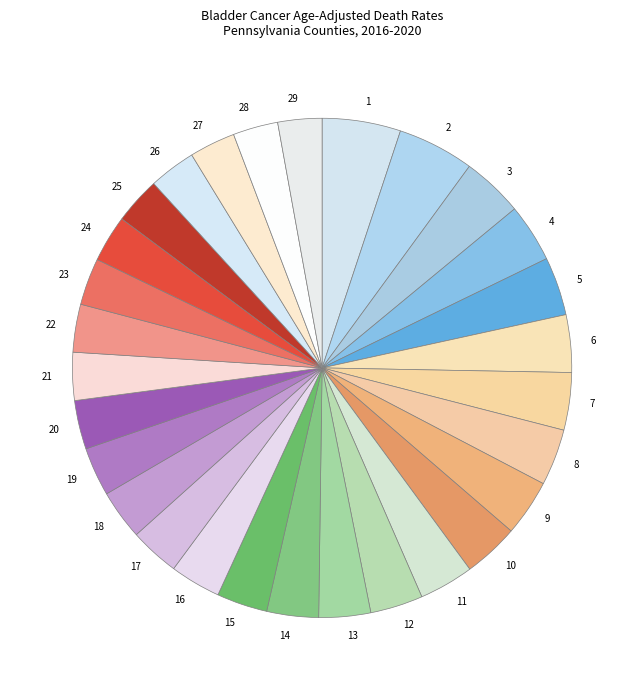

Count the number of slices in the pie.

29